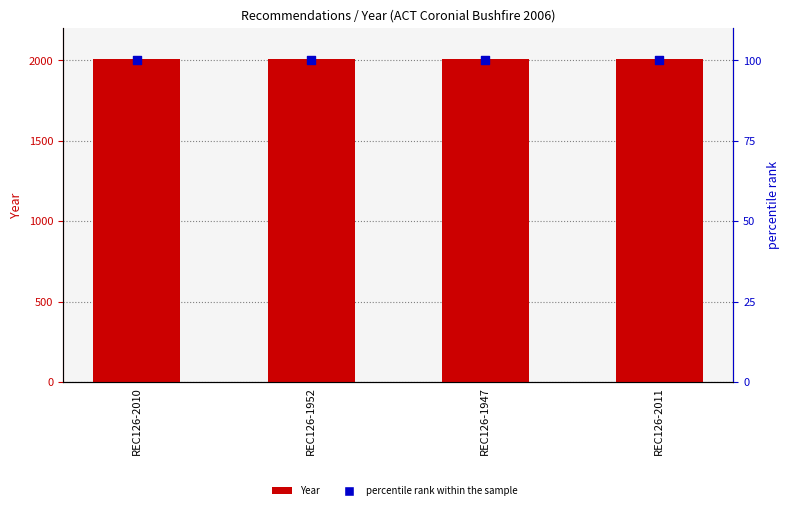

Which series has the largest total across all categories?

Year